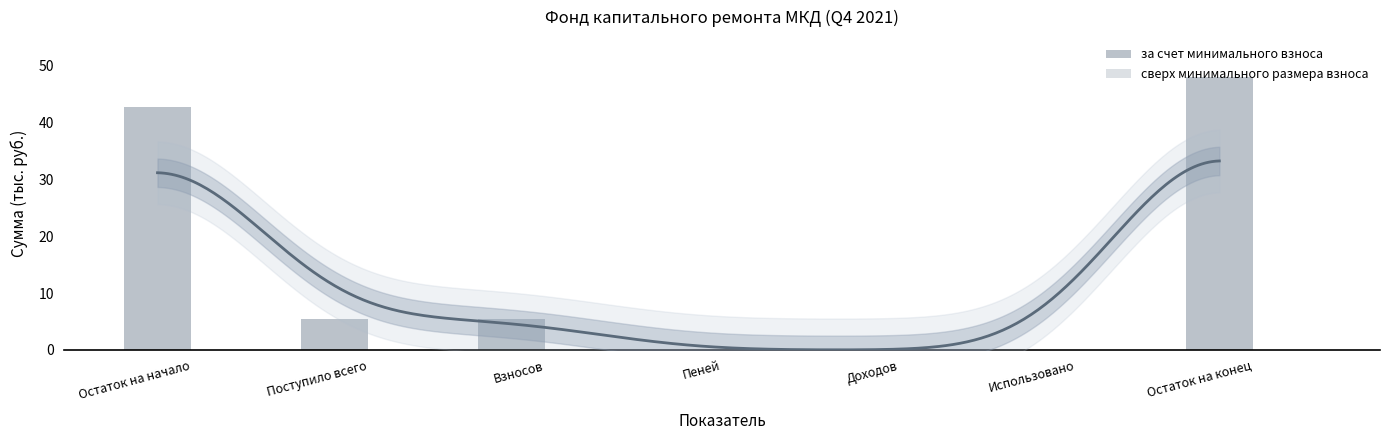

Reading left to right, transcribe all the data shown in this chart.

за счет минимального взноса: Остаток на начало=42.6	Поступило всего=5.4	Взносов=5.4	Пеней=0.0	Доходов=0.0	Использовано=0.0	Остаток на конец=48.1
сверх минимального размера взноса: Остаток на начало=0.0	Поступило всего=0.0	Взносов=0.0	Пеней=0.0	Доходов=0.0	Использовано=0.0	Остаток на конец=0.0